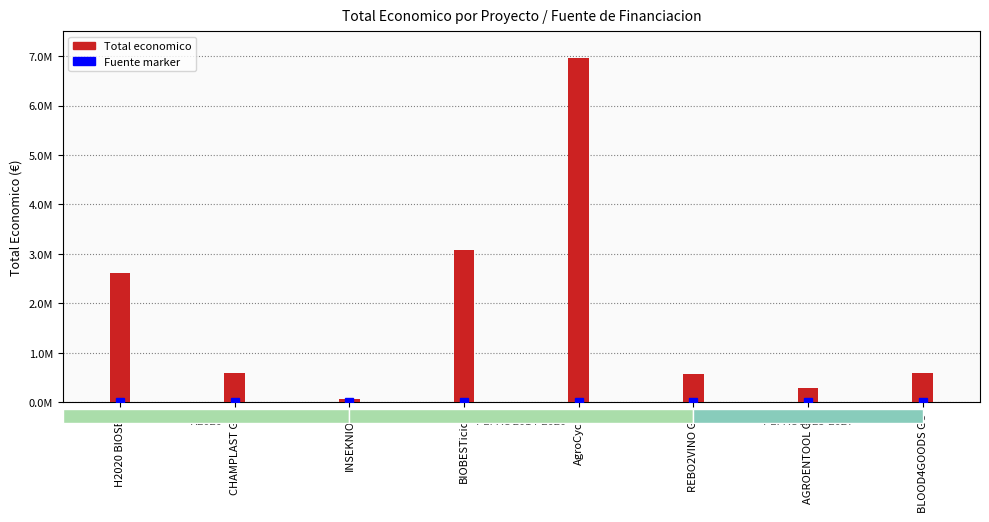

What is the change in value from CHAMPLAST GO to INSEKNIOR?

-523199